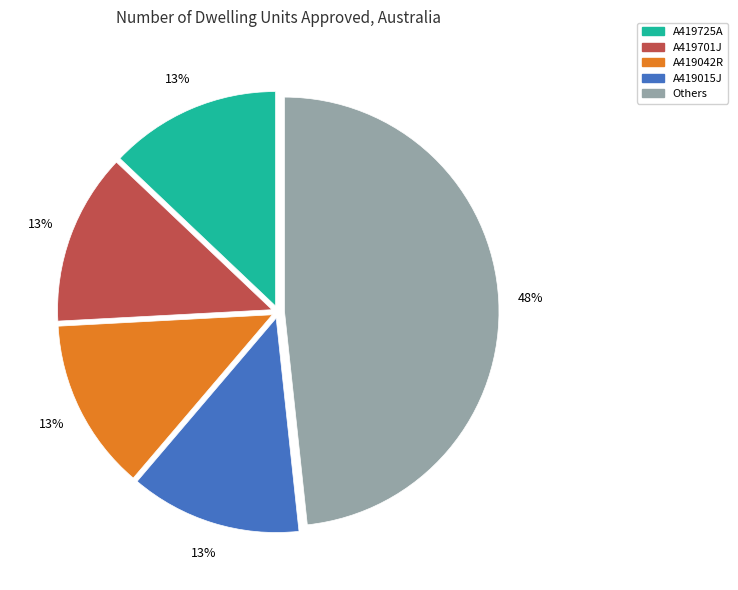

The A419015J slice represents 2% of the pie. True or false?

False